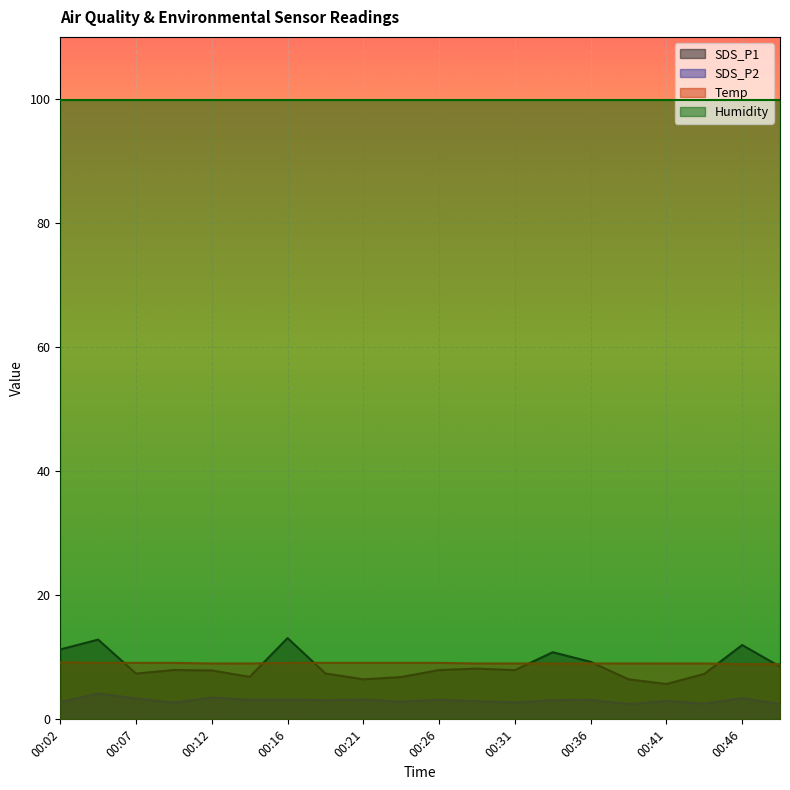

The SDS_P1 series shows 4.1 at 00:02. True or false?

False